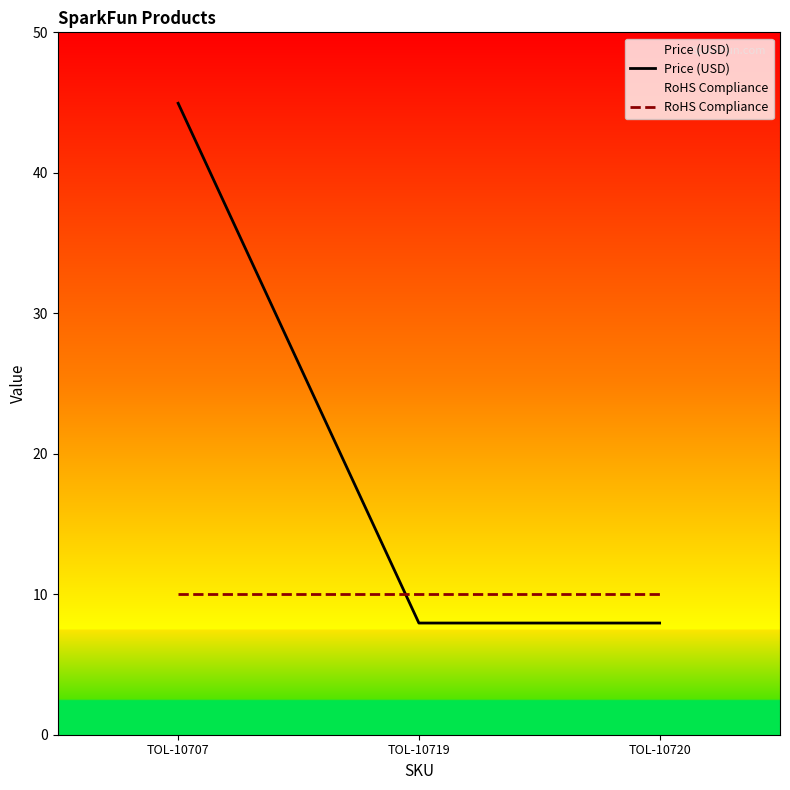

Does the chart have visible grid lines?

No